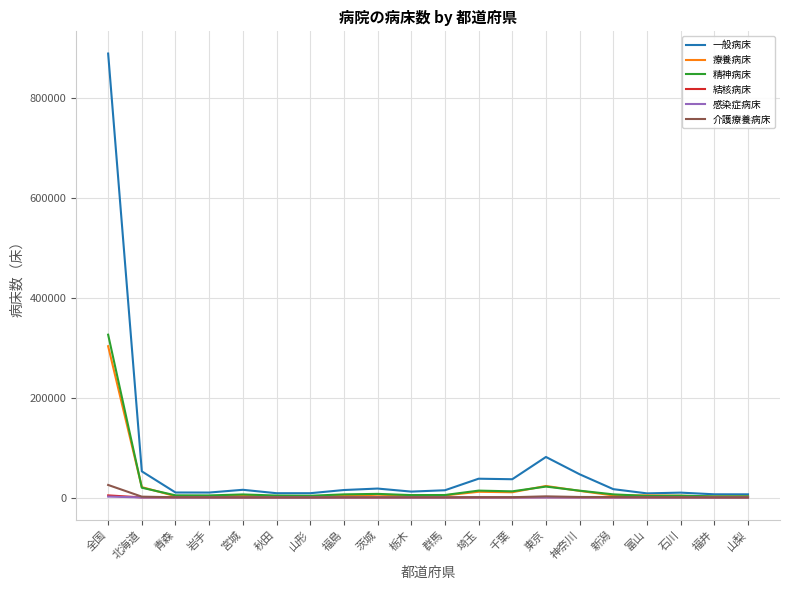

What is the highest value of the 感染症病床 series?

1888